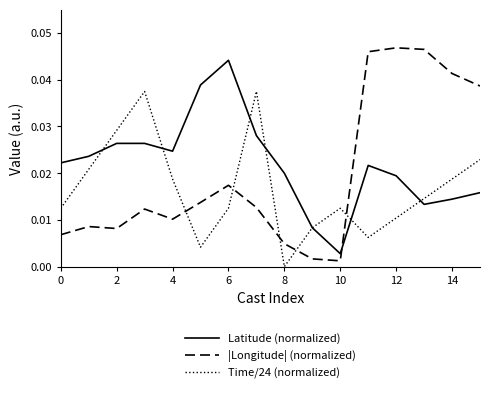

Is this an area chart (filled region under the line)?

No